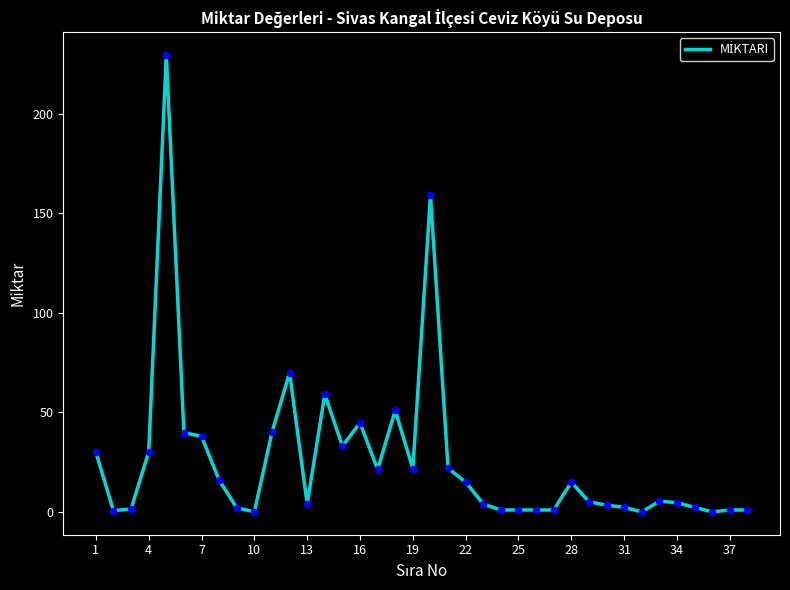

What is the difference between the maximum and minimum values?

229.5